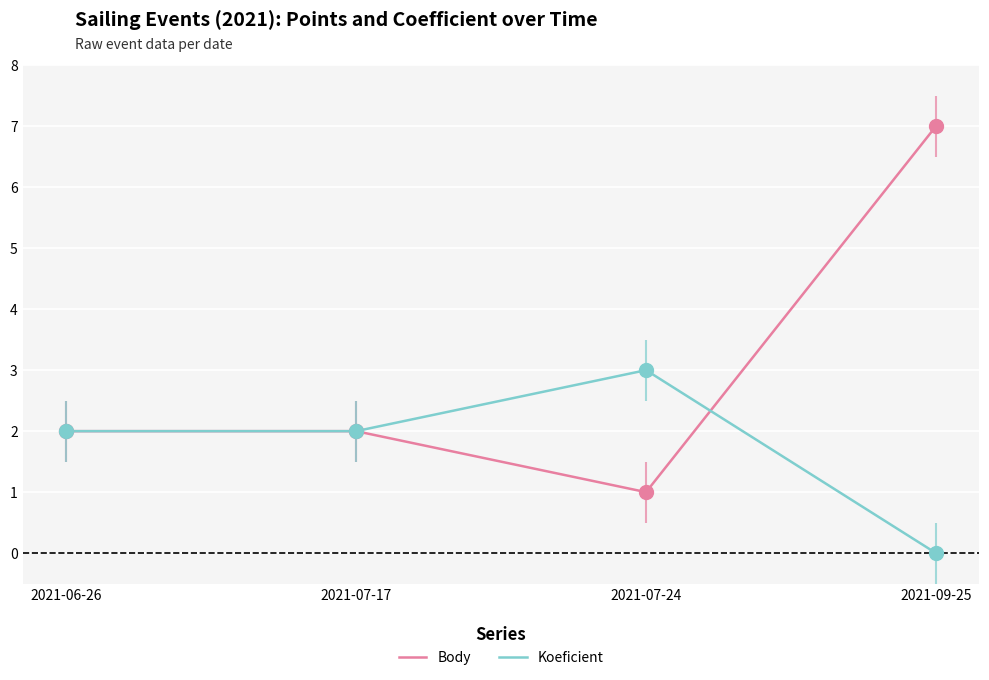

Which series has the largest Y range (max minus min)?

Body